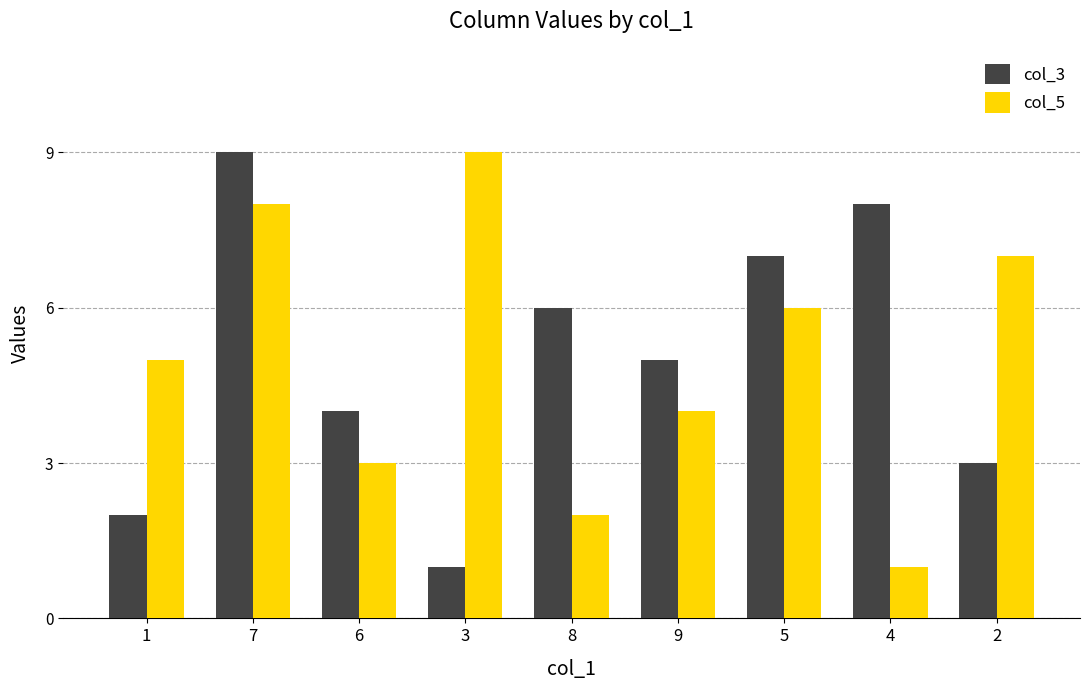

Which series changed the most between 6 and 4?

col_3